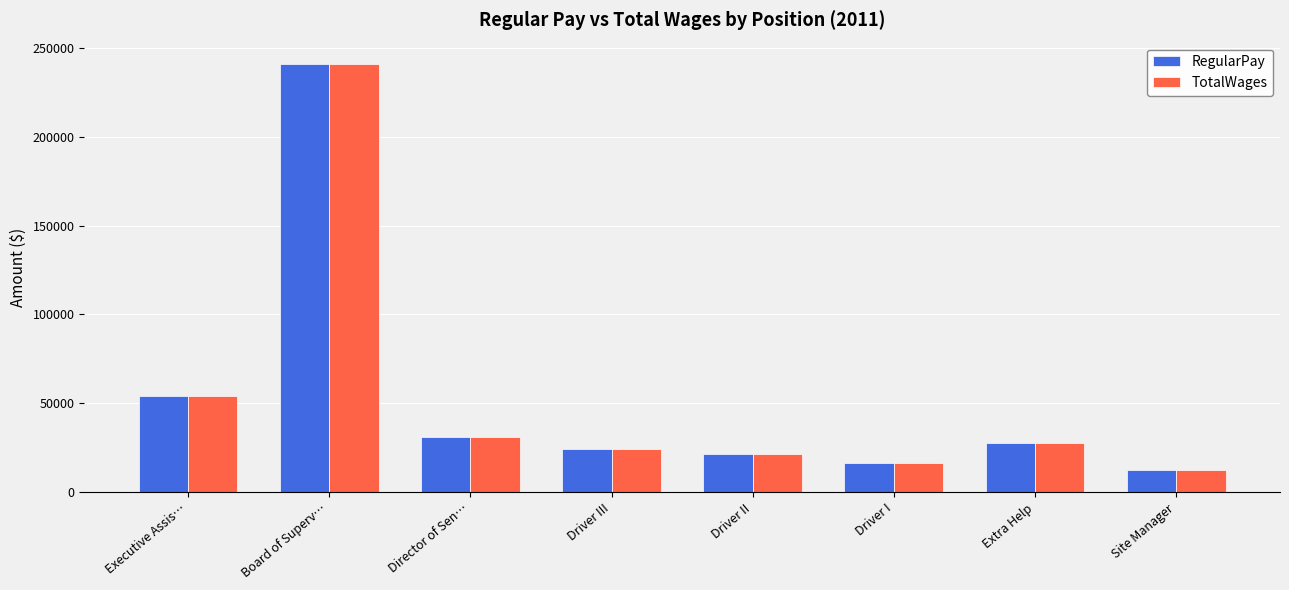

The value of TotalWages at Board of Superv… is 240779. True or false?

True